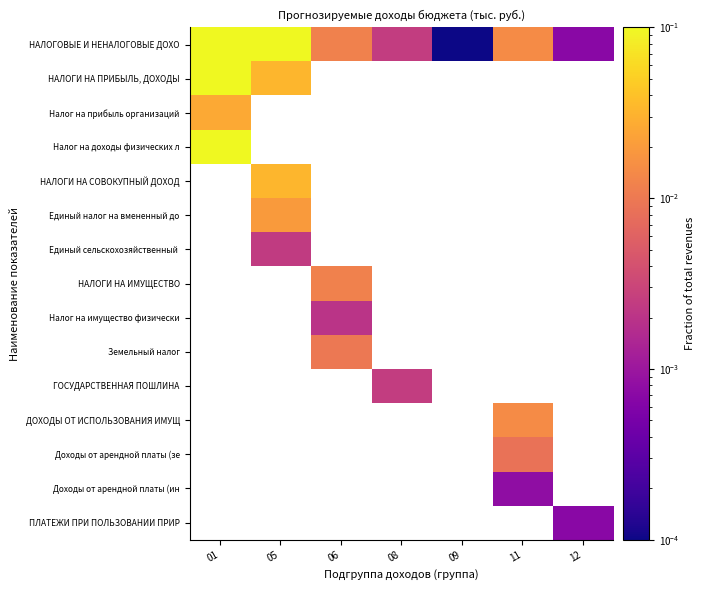

At which label is НАЛОГОВЫЕ И НЕНАЛОГОВЫЕ ДОХО closest to 0?

09